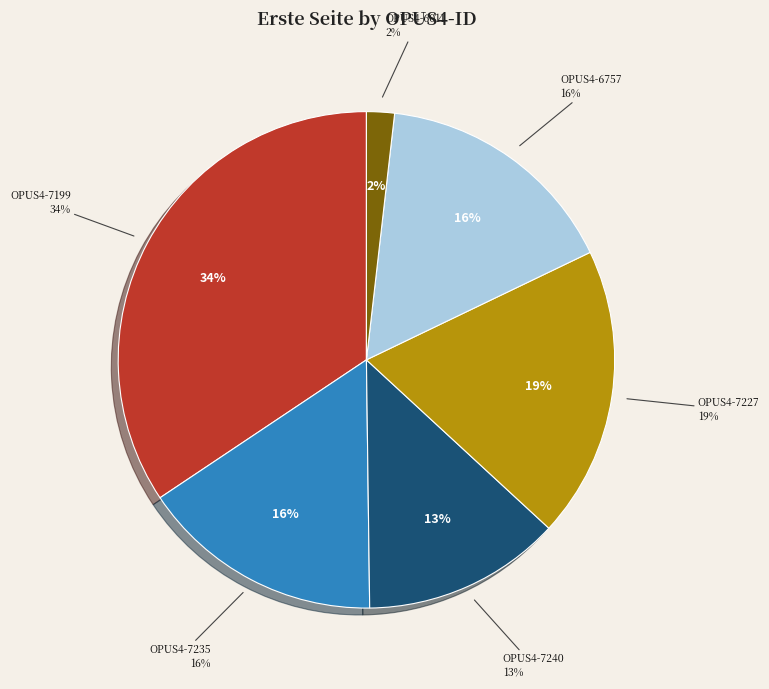

What is the largest slice in the pie chart?

OPUS4-7199